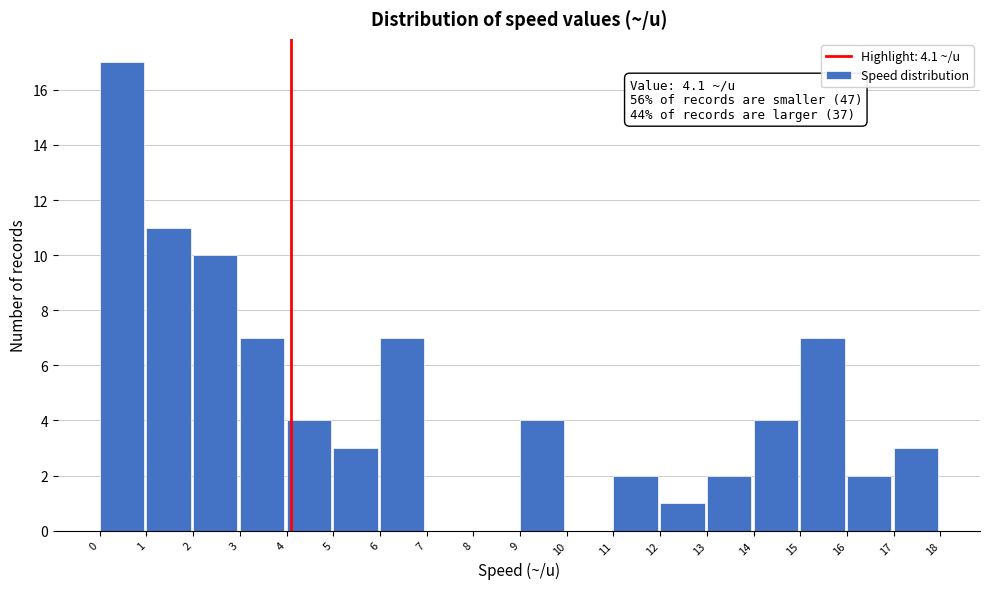

Which range on the x-axis has the tallest bar?

0 to 1